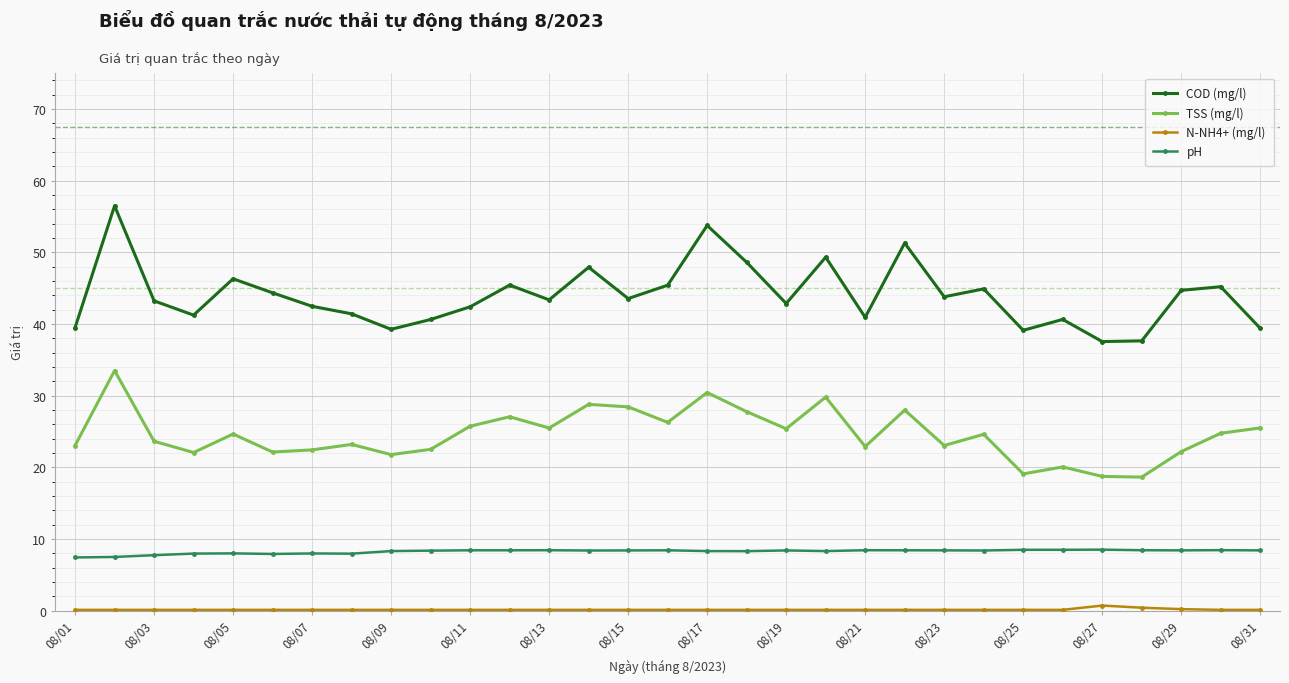

What is the greatest value displayed?

56.5